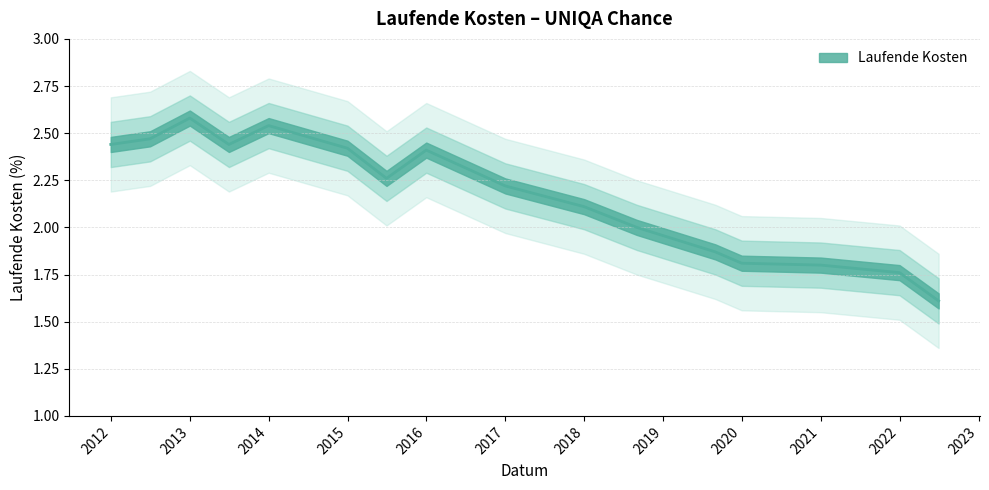

Where does the data first go above 2?

2011-12-31